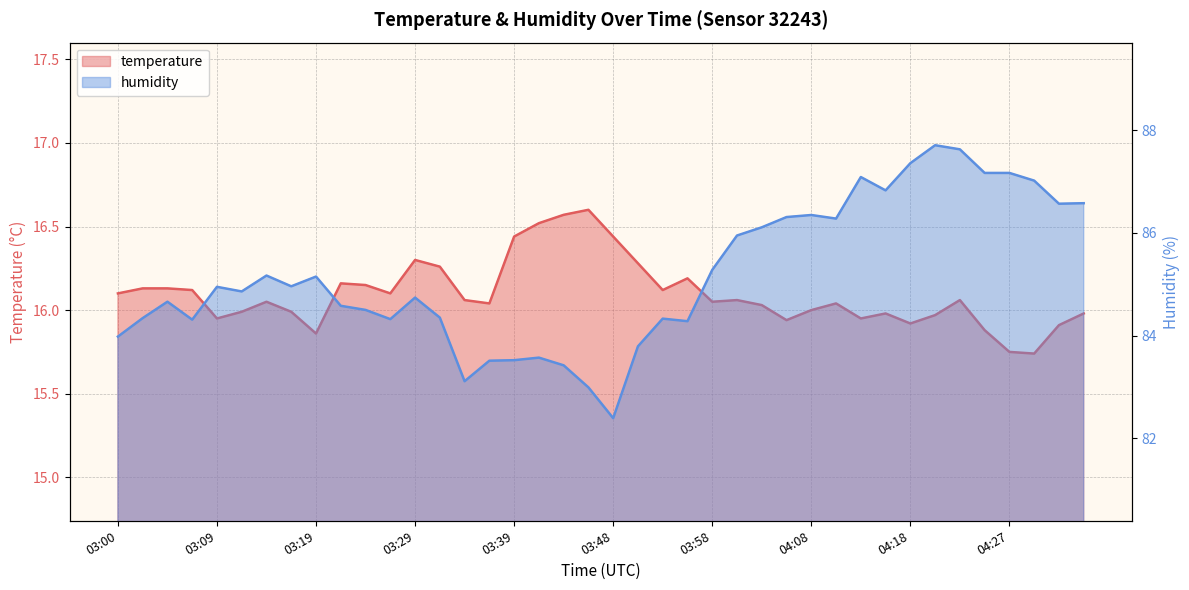

What are all the series names shown in the legend?

temperature, humidity